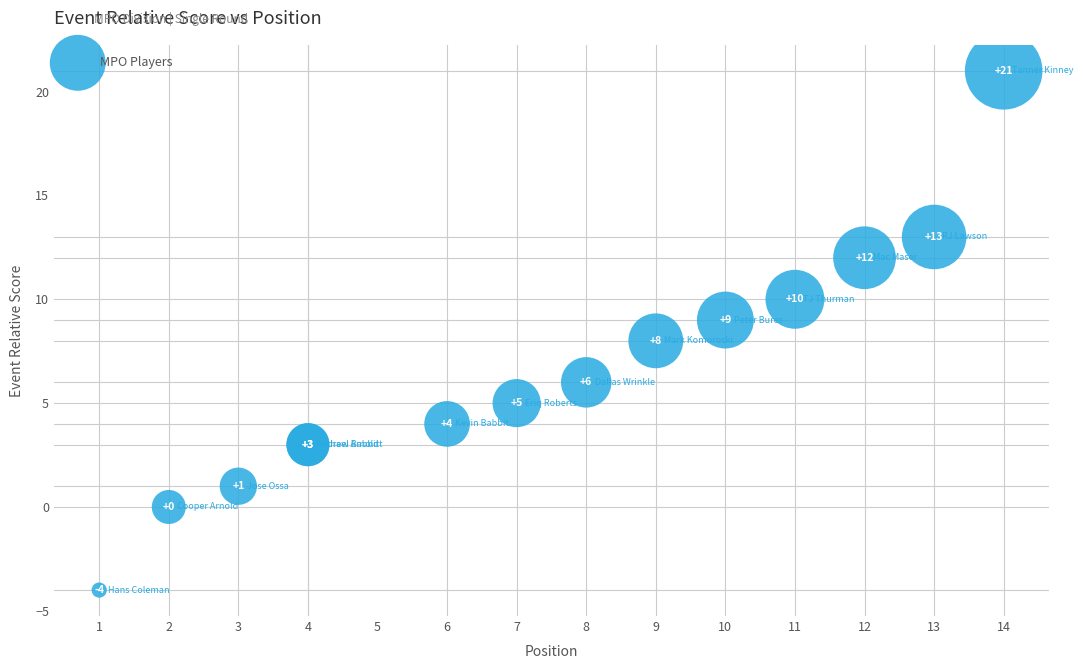

What Y value in the scatter plot is closest to 8?

8